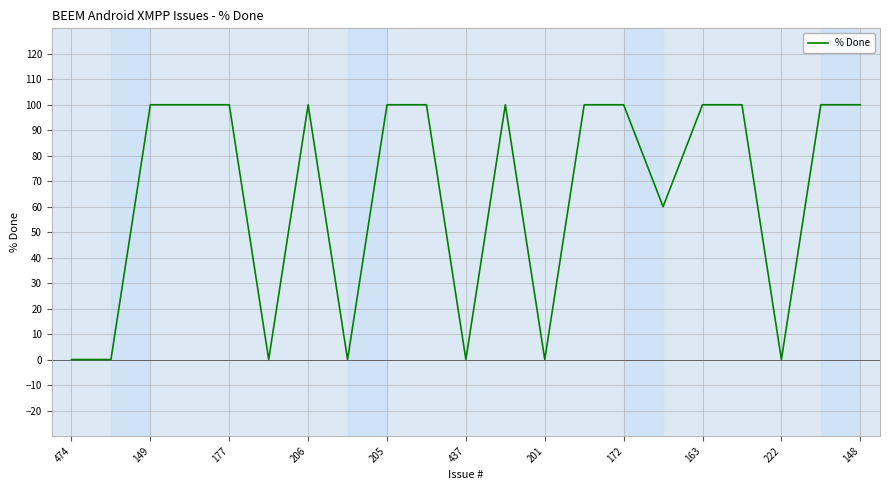

What is the greatest value displayed?

100